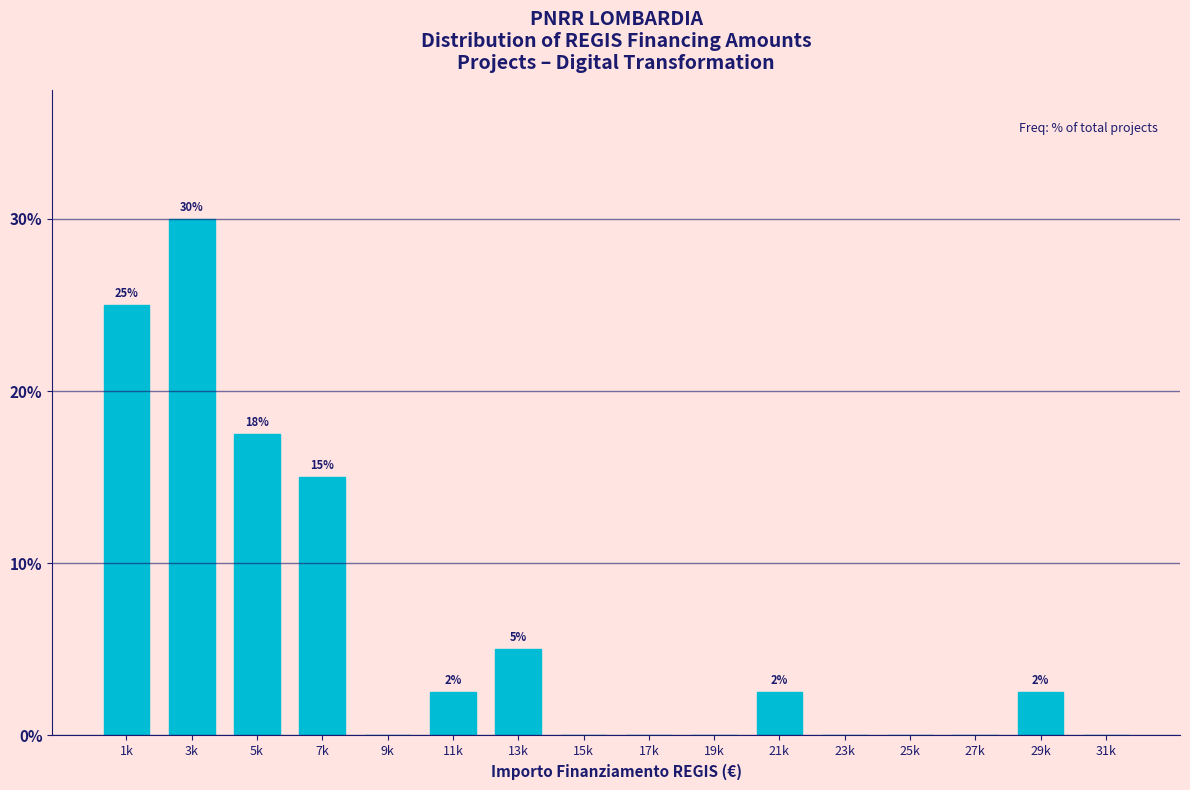

The value at 25k is 0.0. True or false?

True